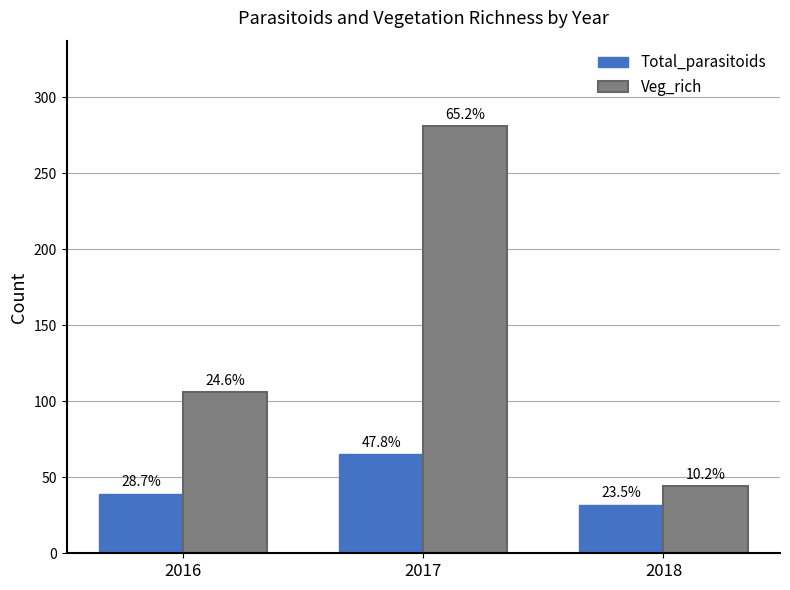

Does the chart contain stacked bars?

No